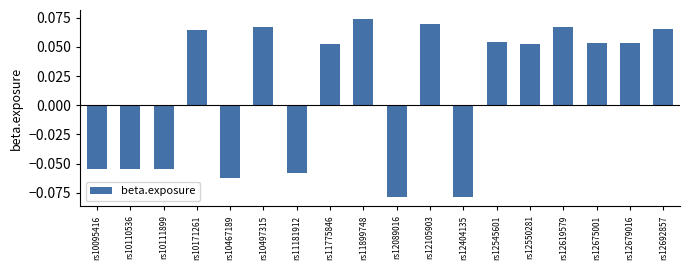

Which category has the highest value across all series?

rs11899748